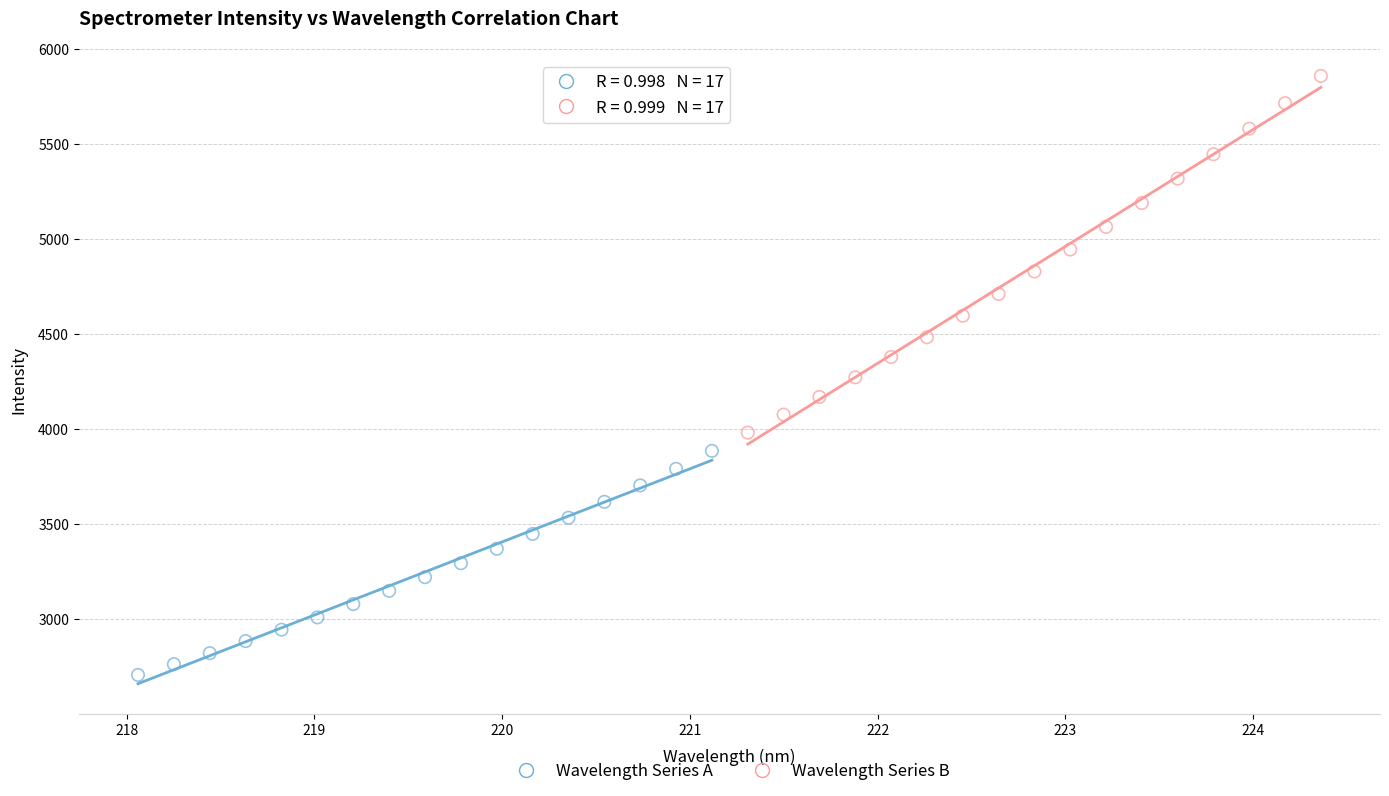

Which series contains the highest Y value?

Wavelength Series B